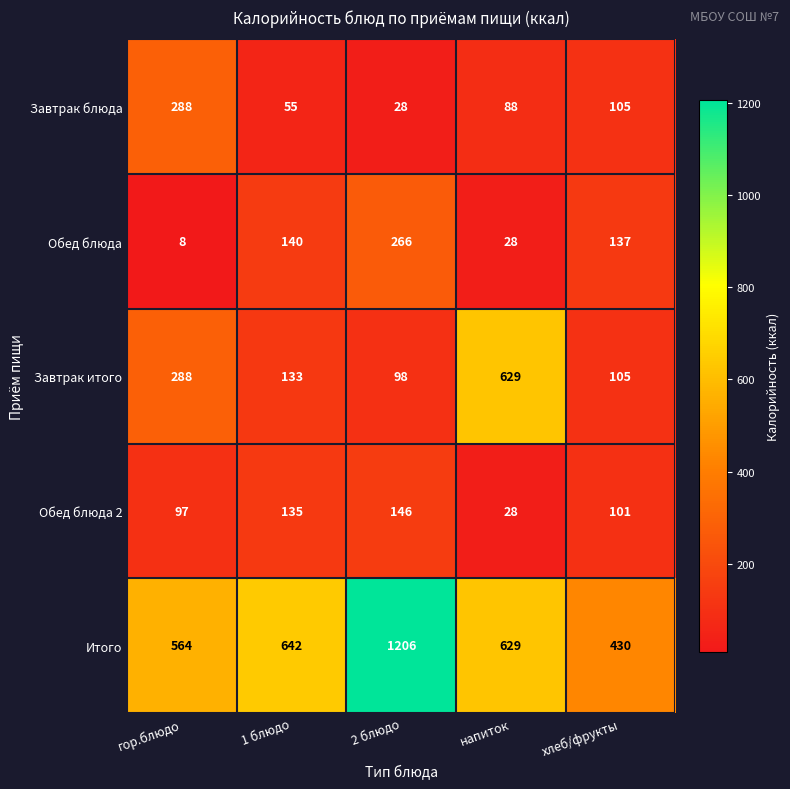

Reading left to right, what are all the values shown in this chart?

Завтрак блюда: 288	55	28	88	105
Обед блюда: 8	140	266	28	137
Завтрак итого: 288	133	98	629	105
Обед блюда 2: 97	135	146	28	101
Итого: 564	642	1206	629	430